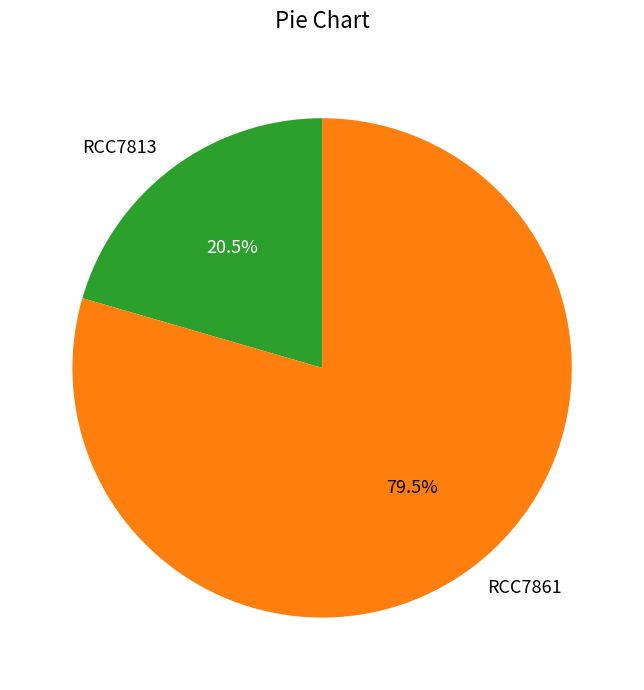

Which has a higher value, RCC7861 or RCC7813?

RCC7861